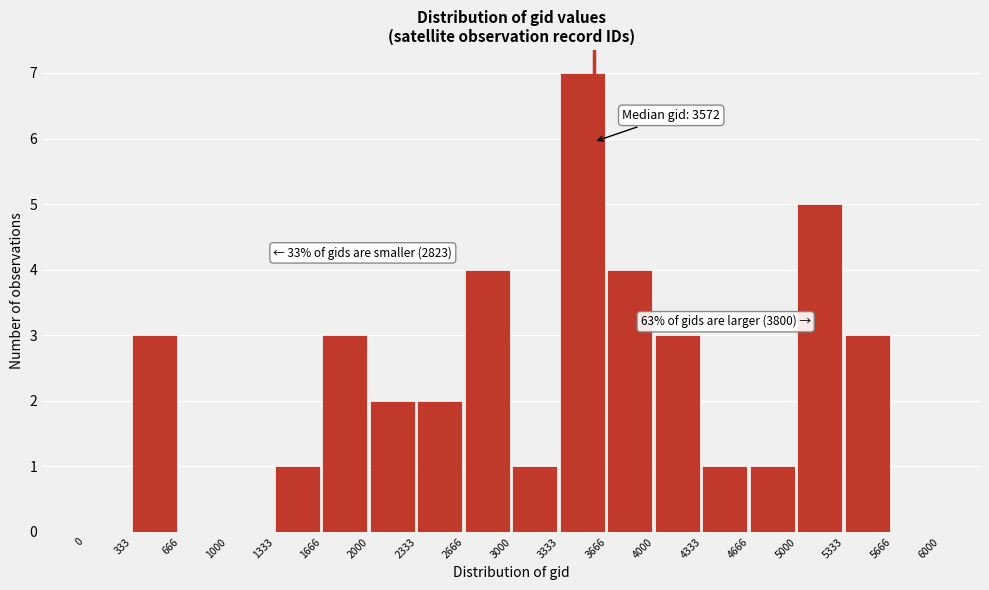

Which range on the x-axis has the tallest bar?

3333 to 3666